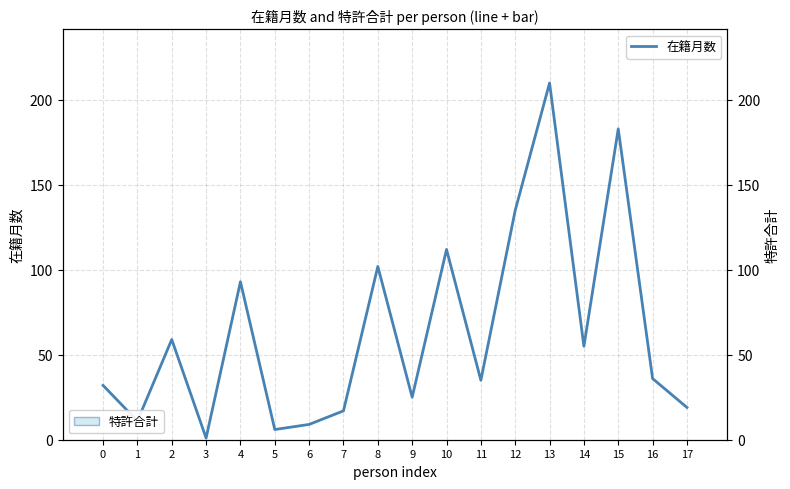

Which has a higher value, 7 or 1?

7